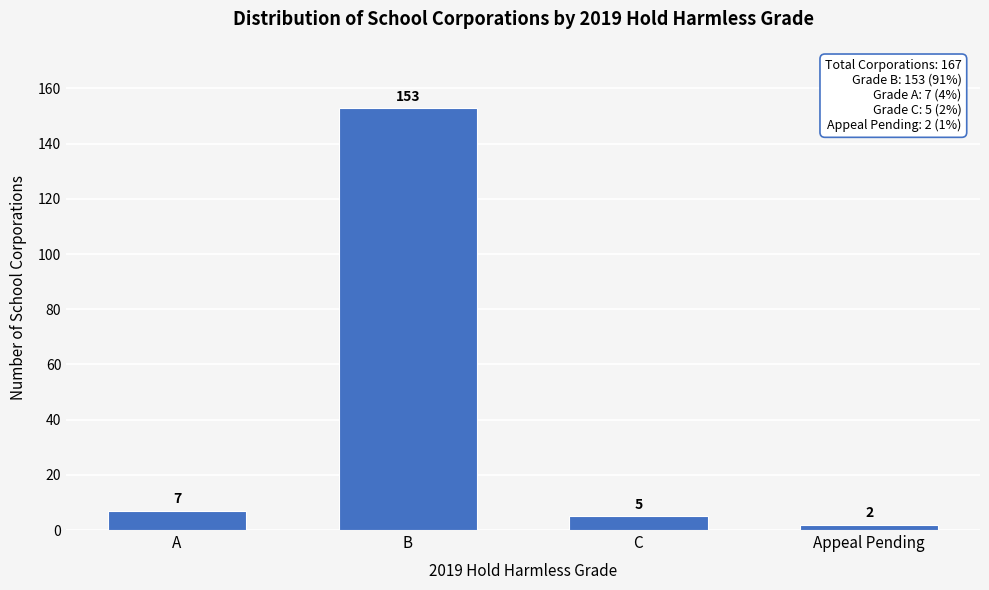

Reading right to left, transcribe all the data shown in this chart.

Appeal Pending=2	C=5	B=153	A=7